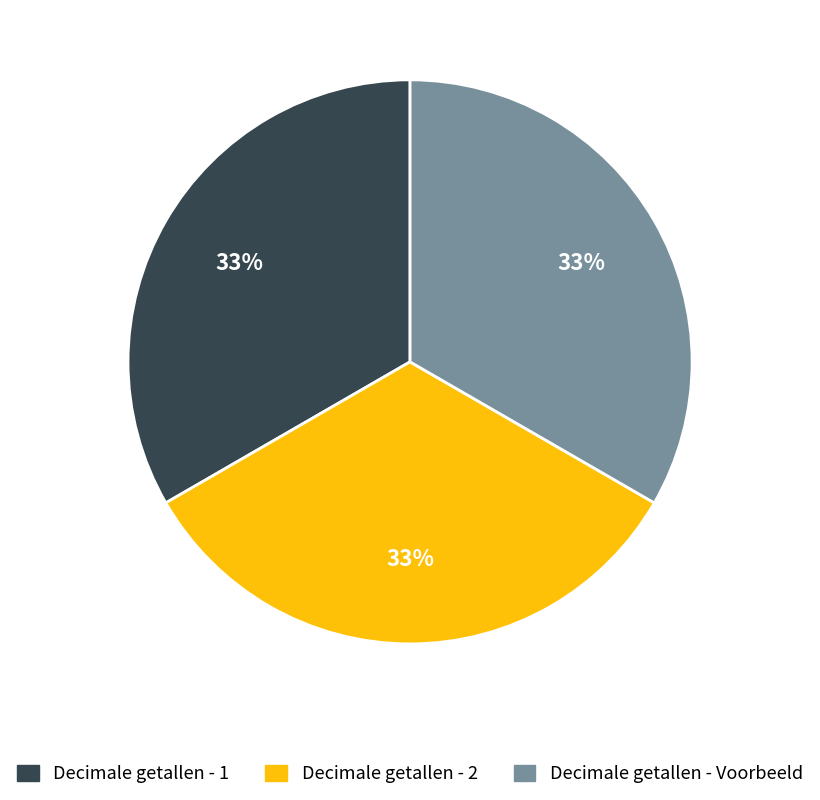

Is there a majority slice in this chart?

No